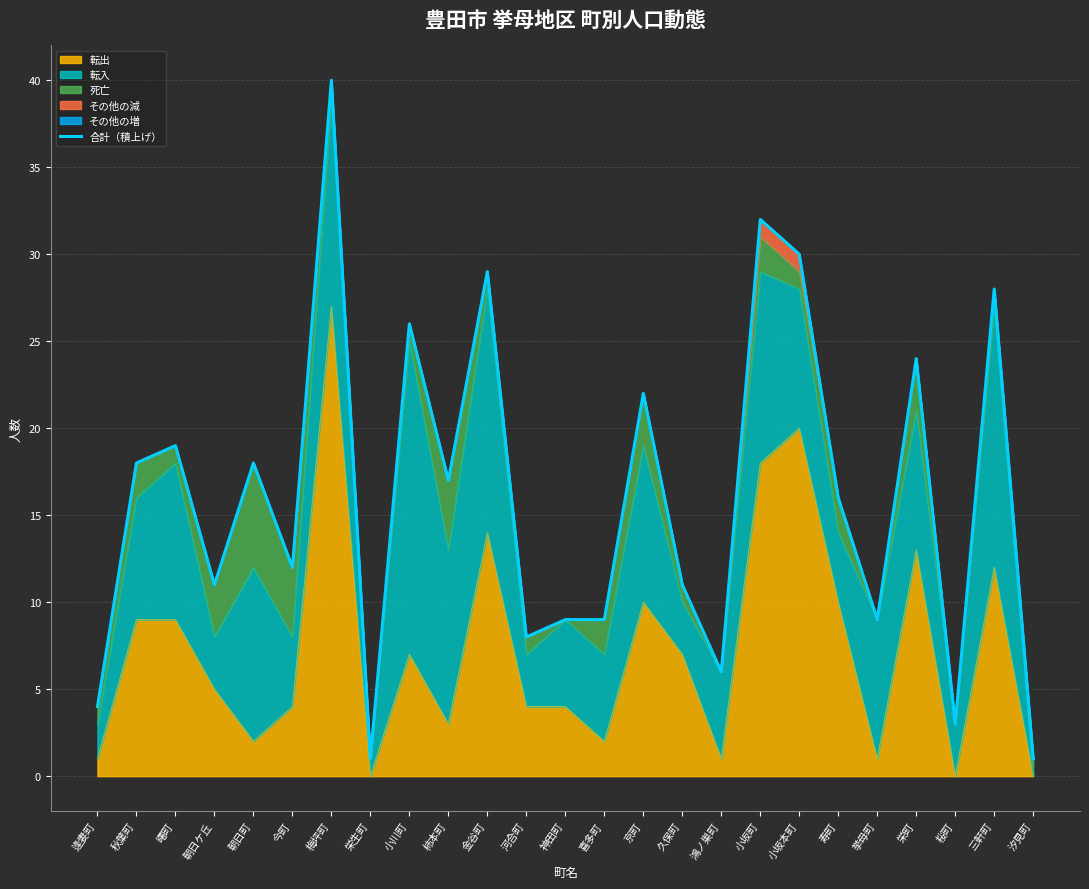

Approximately how many times larger is the value at 秋葉町 compared to 朝日ケ丘?

1.6